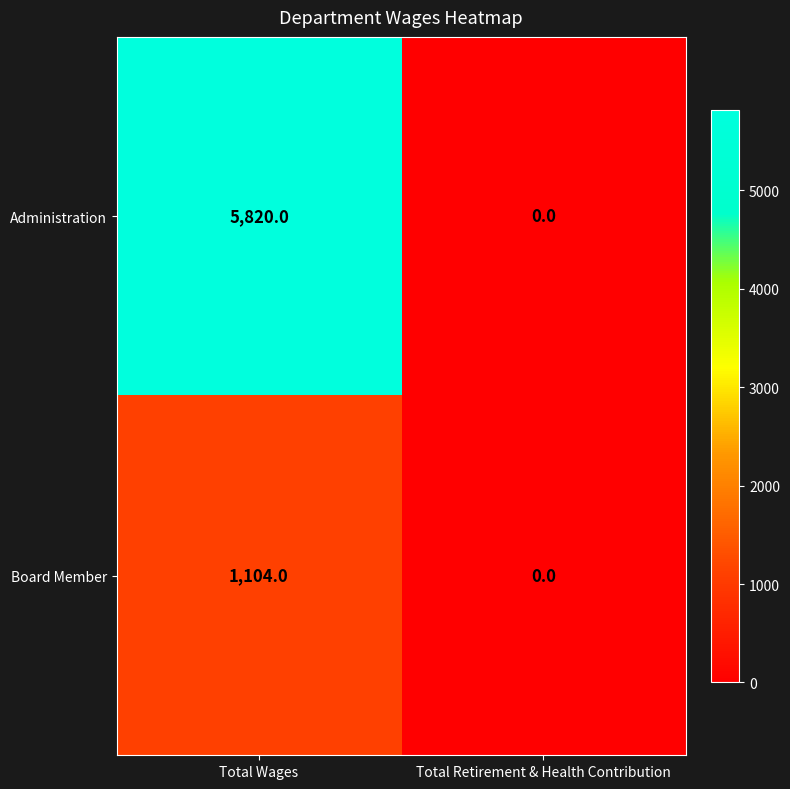

The Board Member series shows 0 at Total Retirement & Health Contribution. True or false?

True